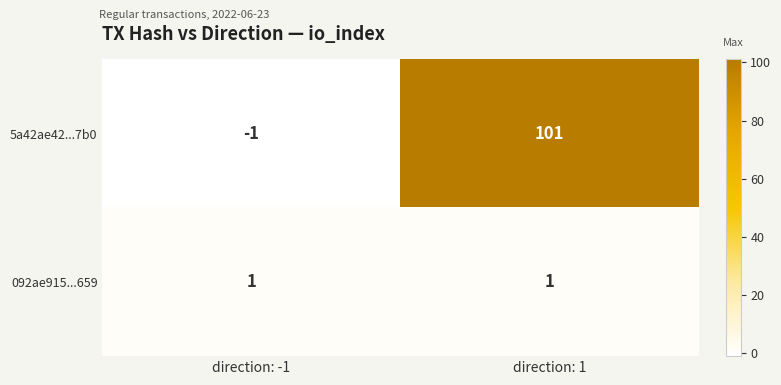

Reading left to right, transcribe all the data shown in this chart.

5a42ae42...7b0: -1	101
092ae915...659: 1	1